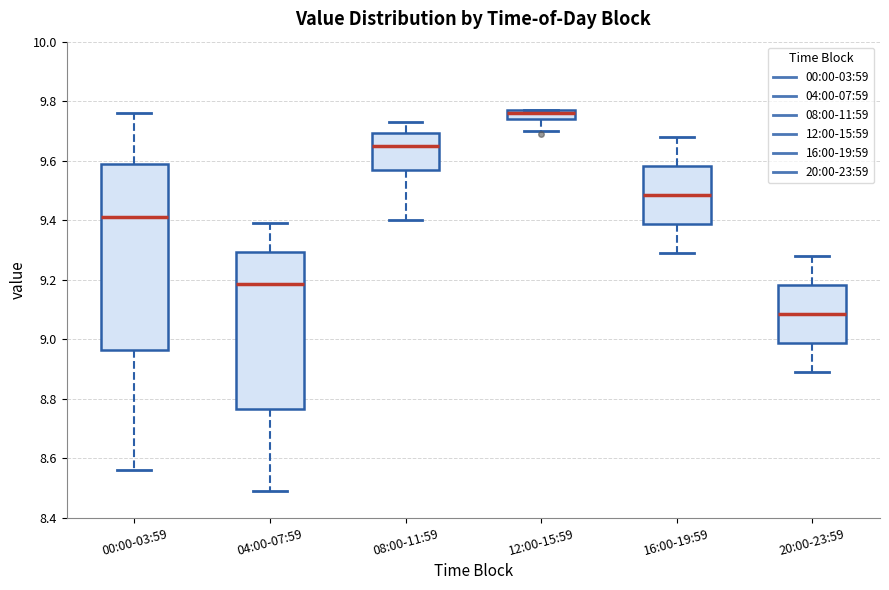

Where does the upper whisker of the box for 00:00-03:59 end on the y-axis? The values are not printed on the chart, so give them approximately, as read against the axis.

9.76